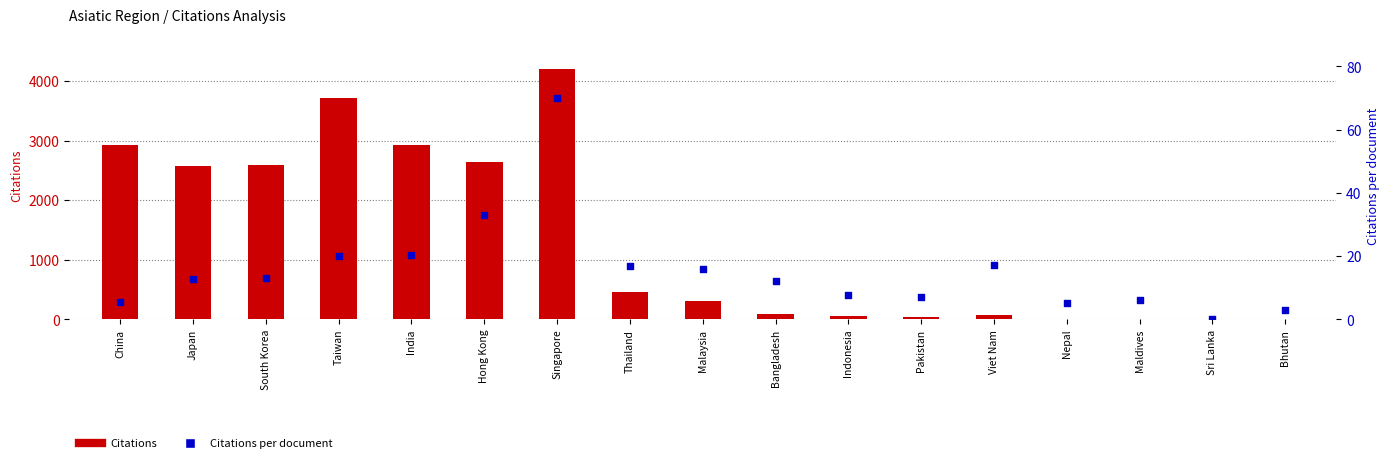

At how many categories does at least one series exceed 3223?

2